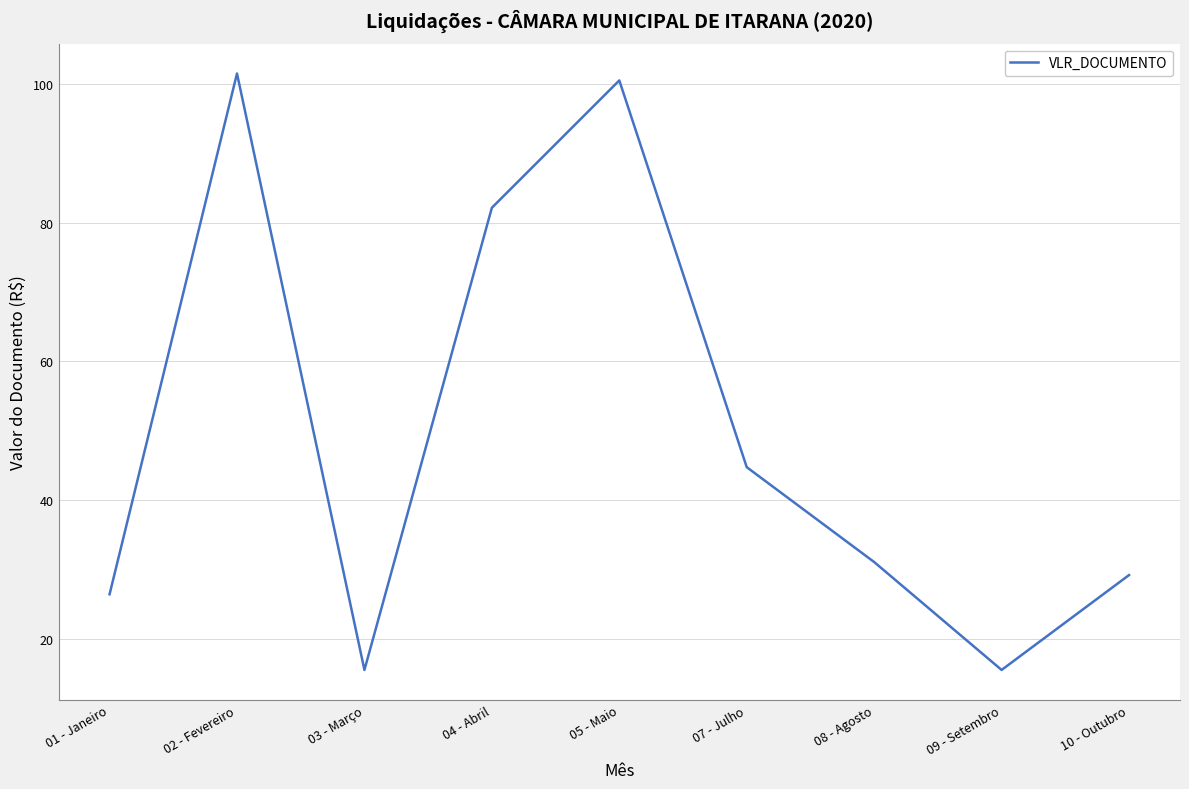

What position from the left is 09 - Setembro?

8